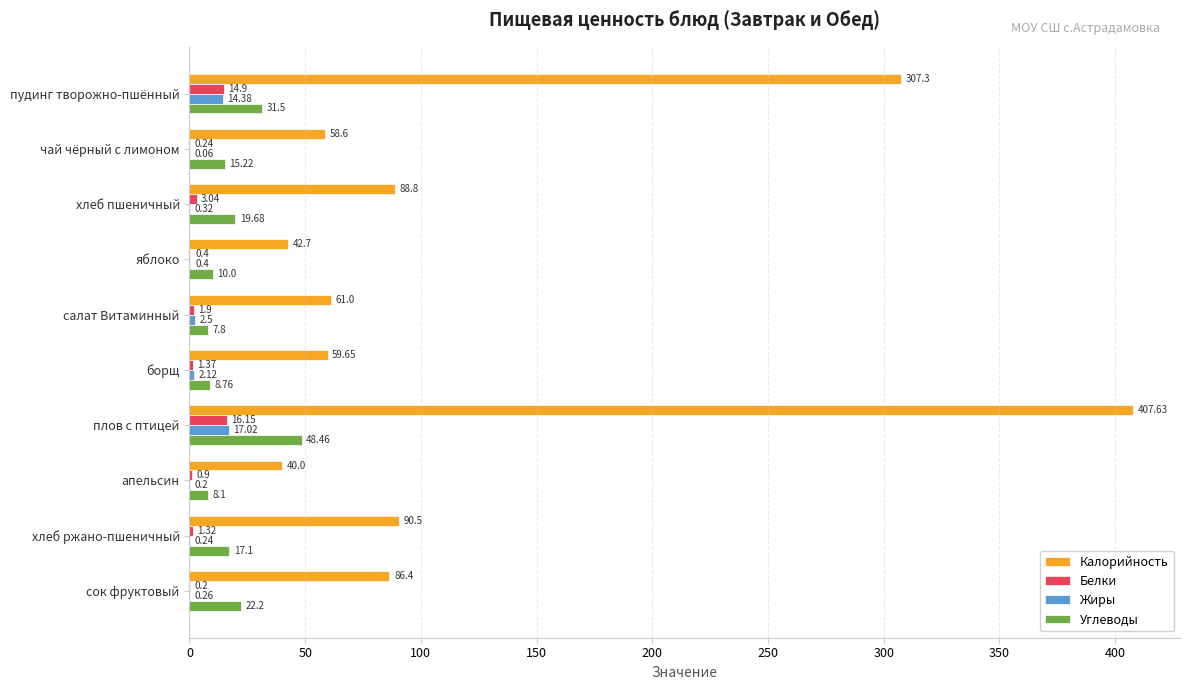

At which category does the chart reach its peak across all series?

плов с птицей